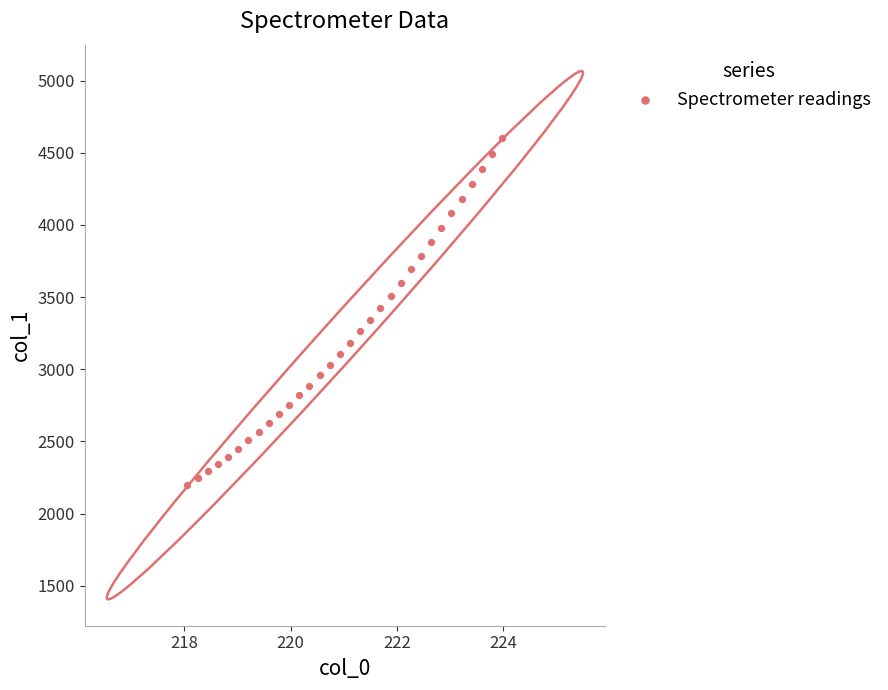

What is the range of Y values (max minus min)?

2409.4